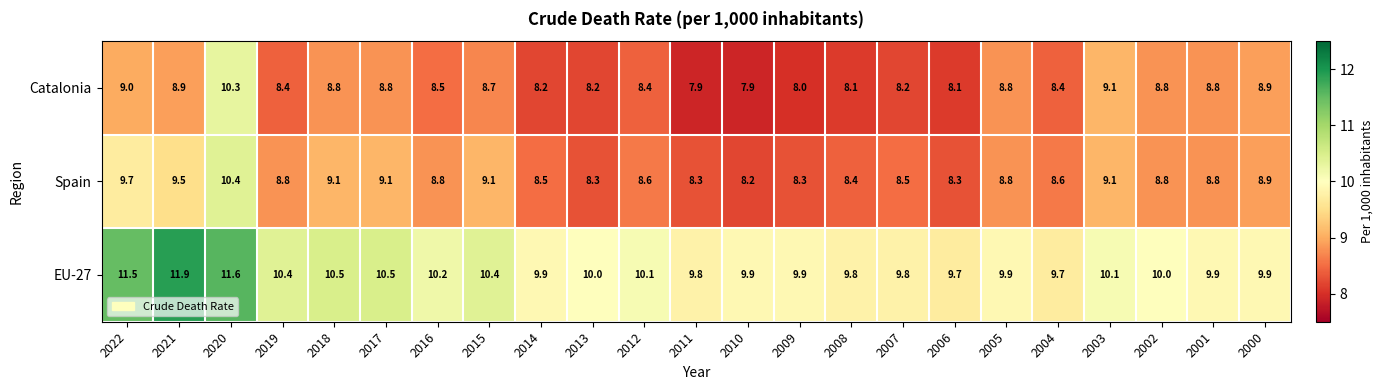

What is the greatest value displayed?

11.9